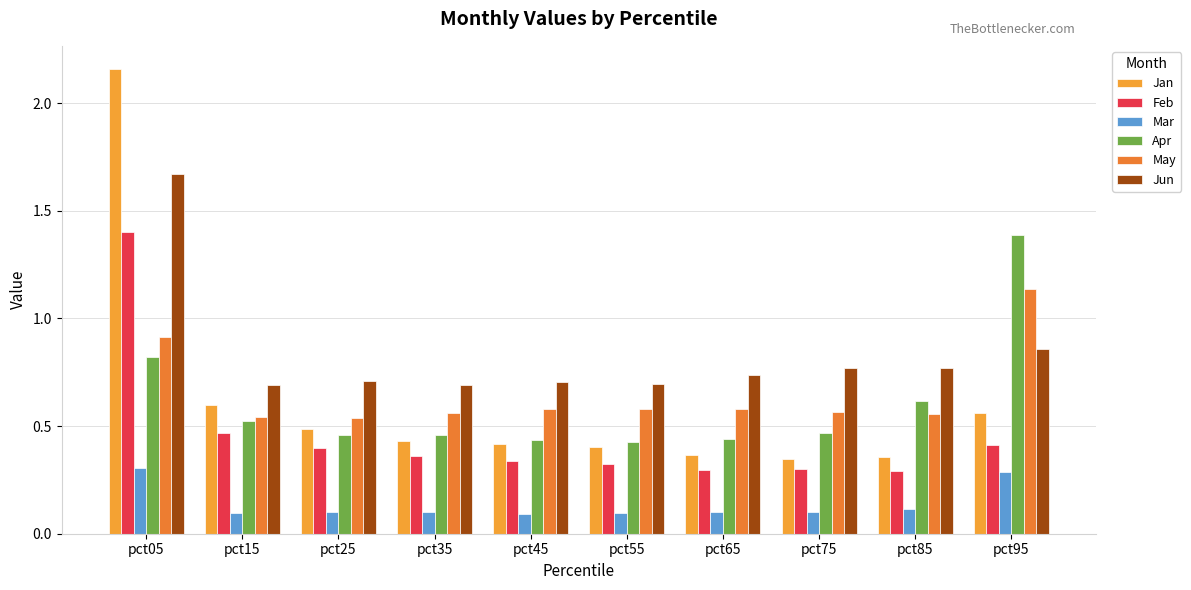

How many bars are there in total?

60